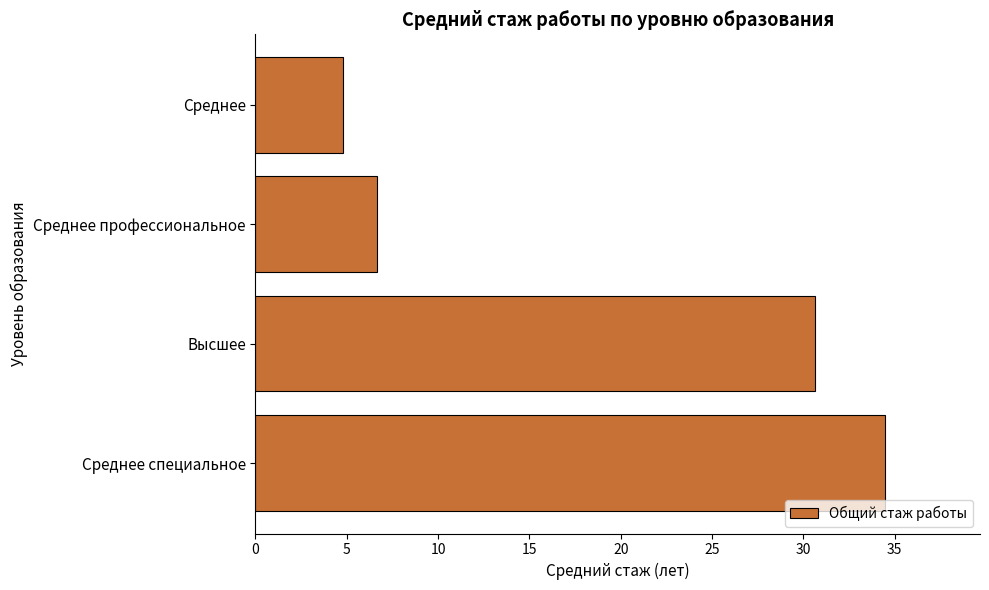

What is the change in value from Среднее специальное to Среднее?

-29.7